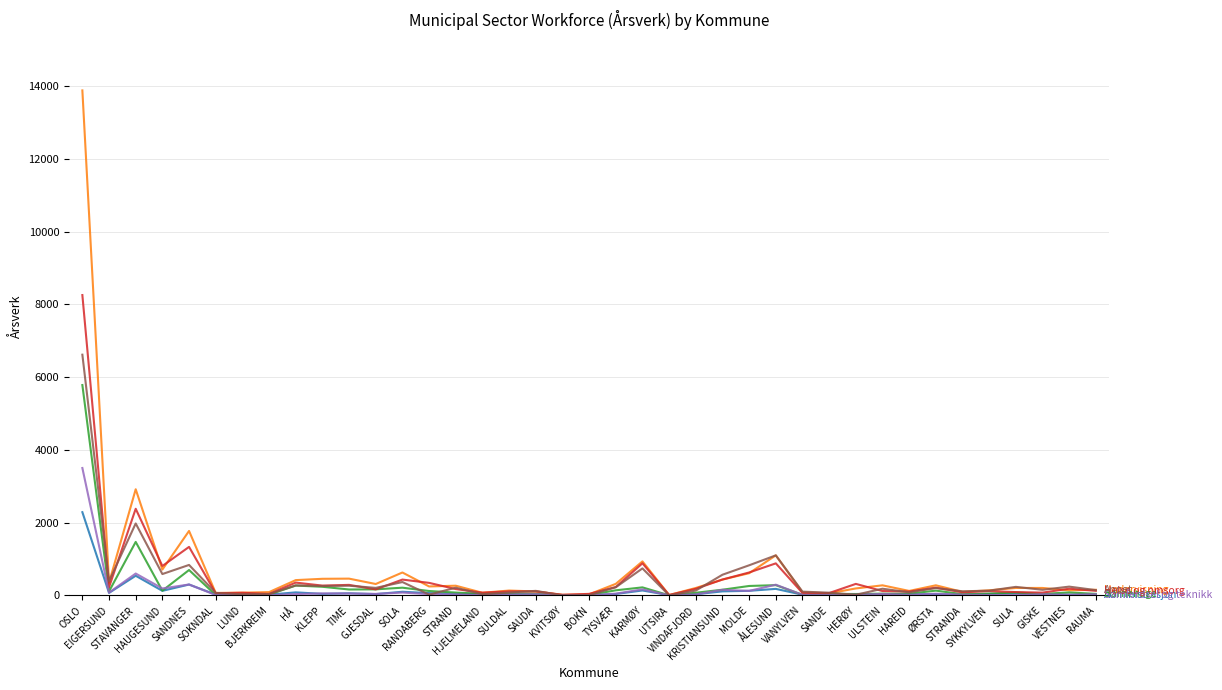

What is the difference between the highest and lowest values at STRANDA?

97.9